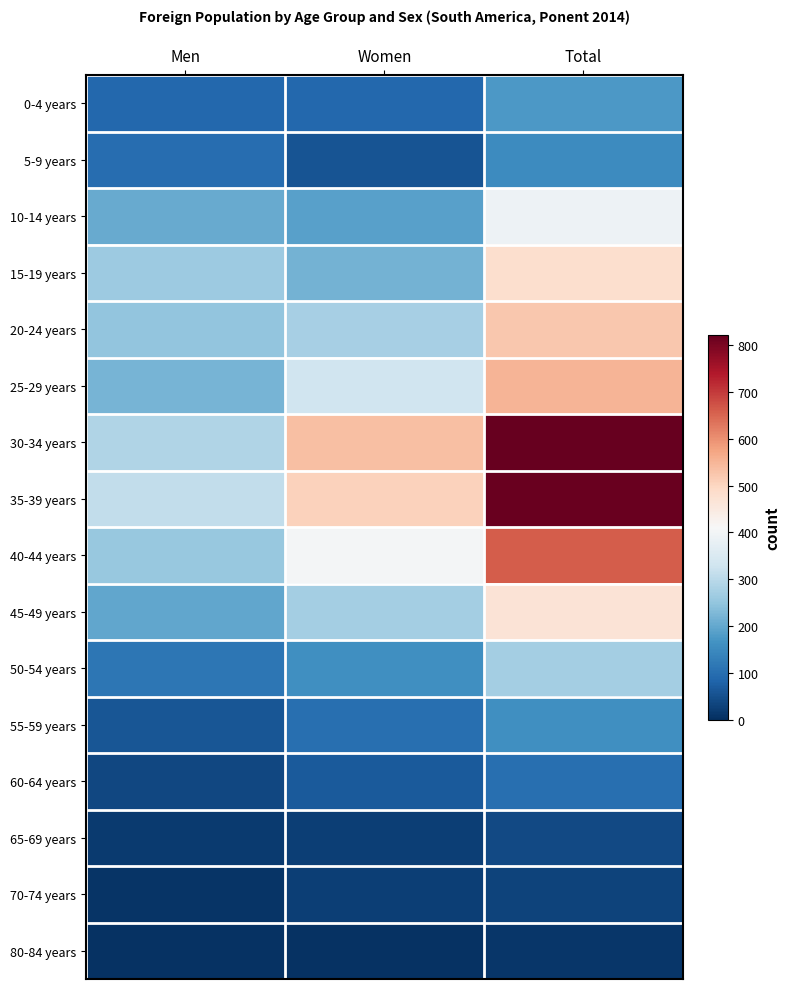

Reading left to right, transcribe all the data shown in this chart.

0-4 years: Men=87	Women=89	Total=176
5-9 years: Men=98	Women=55	Total=153
10-14 years: Men=203	Women=188	Total=391
15-19 years: Men=263	Women=217	Total=480
20-24 years: Men=250	Women=274	Total=524
25-29 years: Men=221	Women=329	Total=550
30-34 years: Men=289	Women=534	Total=823
35-39 years: Men=311	Women=506	Total=817
40-44 years: Men=255	Women=405	Total=660
45-49 years: Men=197	Women=272	Total=469
50-54 years: Men=113	Women=158	Total=271
55-59 years: Men=58	Women=100	Total=158
60-64 years: Men=36	Women=65	Total=101
65-69 years: Men=17	Women=24	Total=41
70-74 years: Men=8	Women=24	Total=32
80-84 years: Men=6	Women=5	Total=11